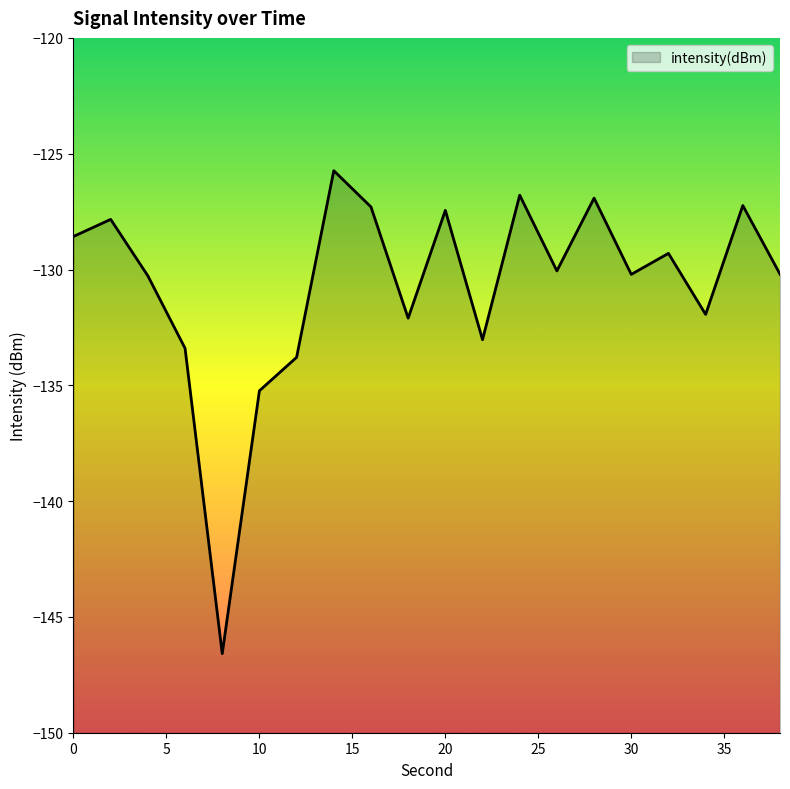

Is it true that the value at 16 is -127.3?

True